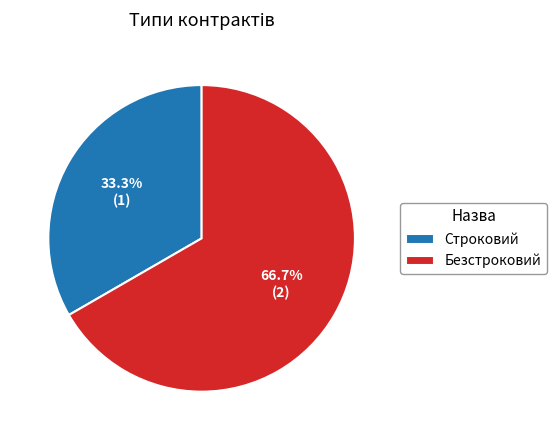

Rank the categories by value from highest to lowest.

Безстроковий, Строковий